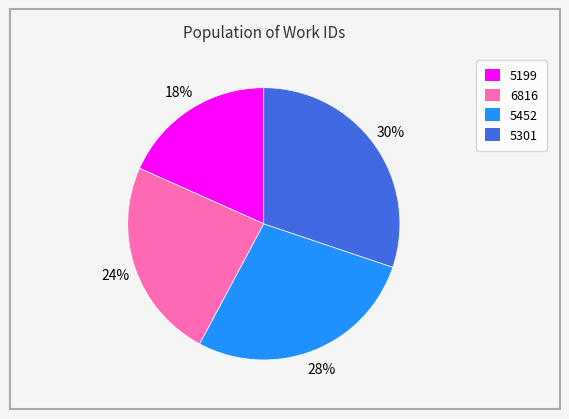

True or false: 5199 accounts for 33% of the total.

False